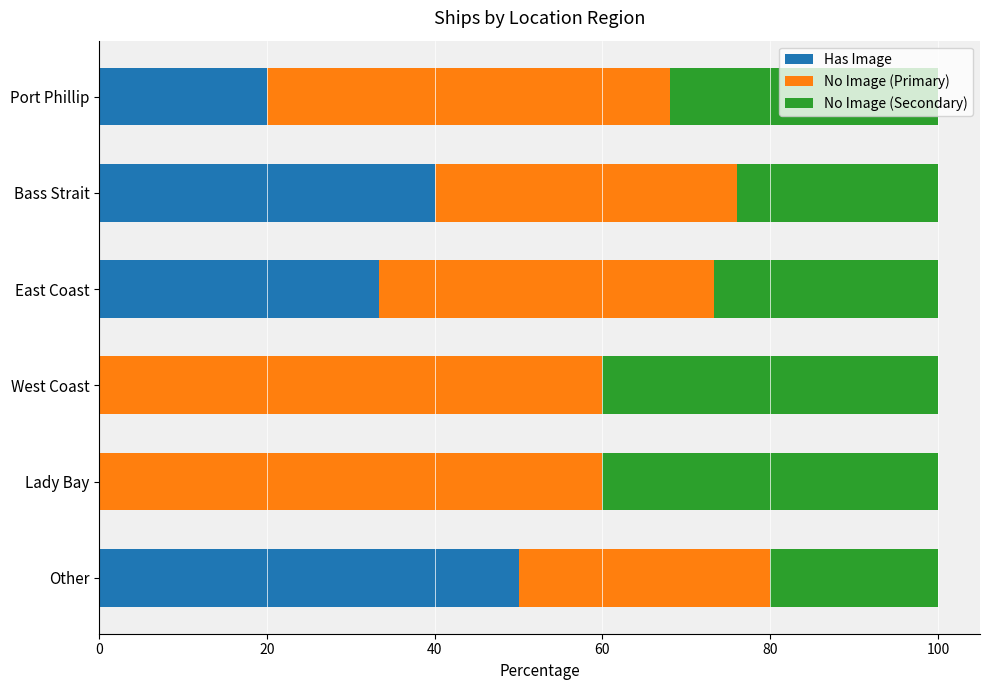

The value of Has Image at Port Phillip is 20.0. True or false?

True